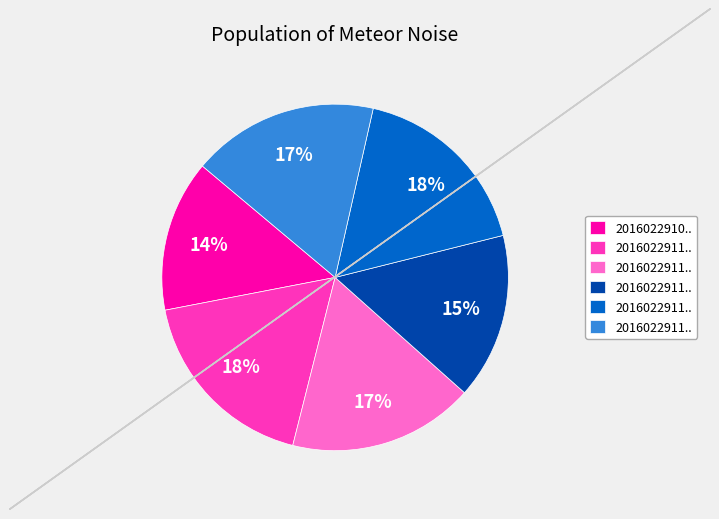

Is there any slice that represents more than half of the pie?

No